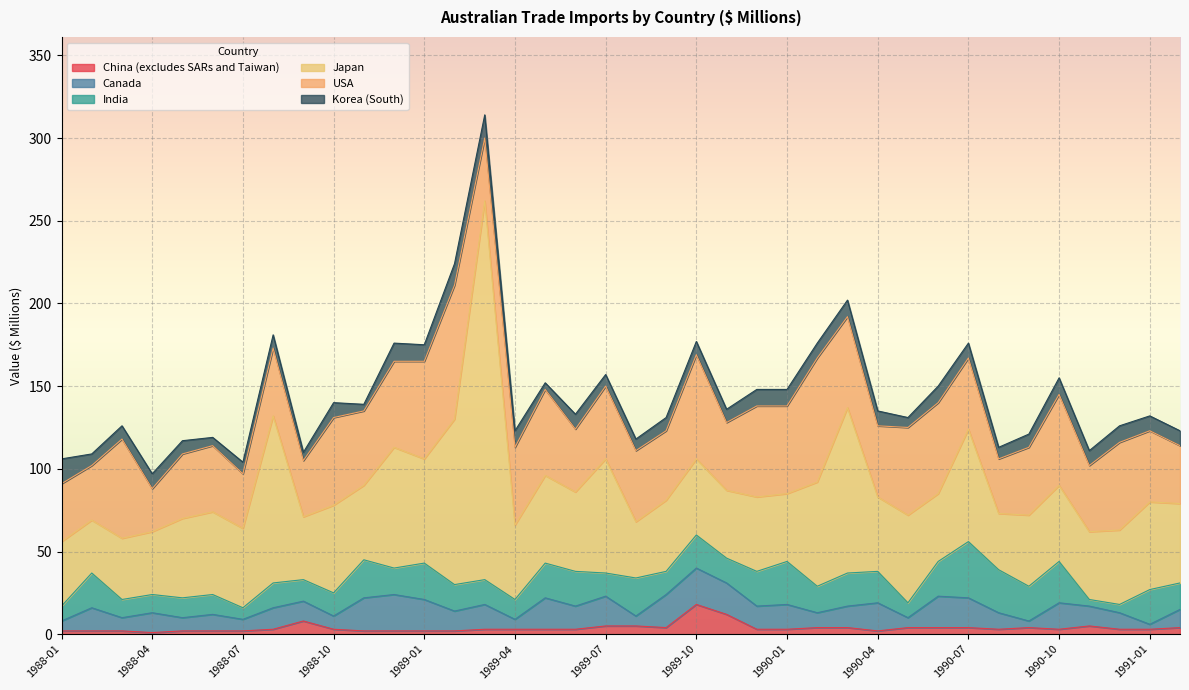

At which category is the sum across all series the highest?

1989-03